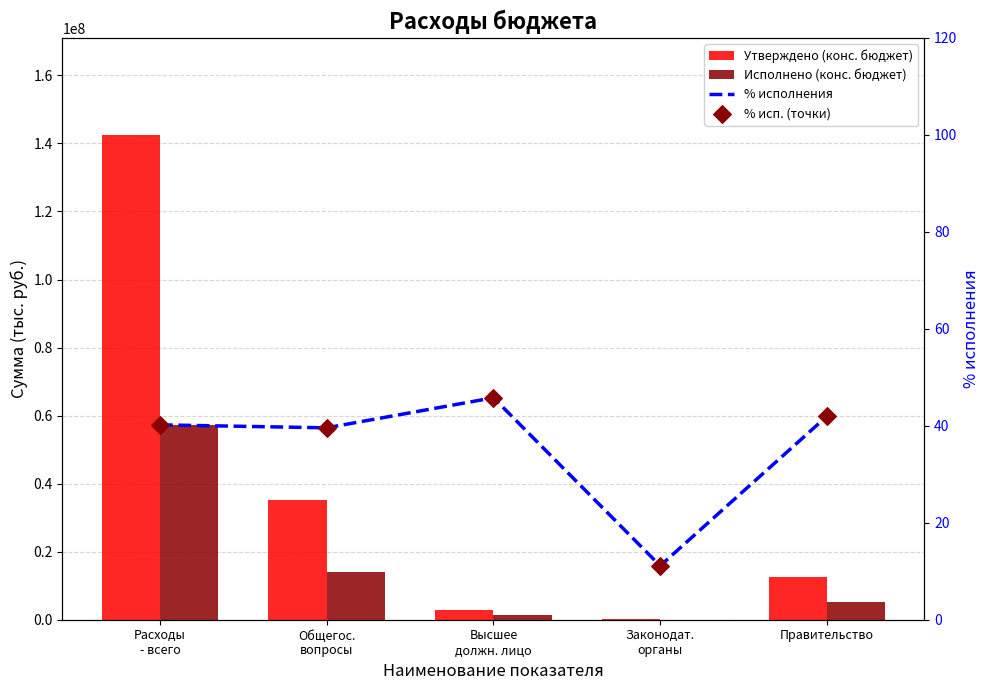

Which series contains the lowest Y value?

% исполнения